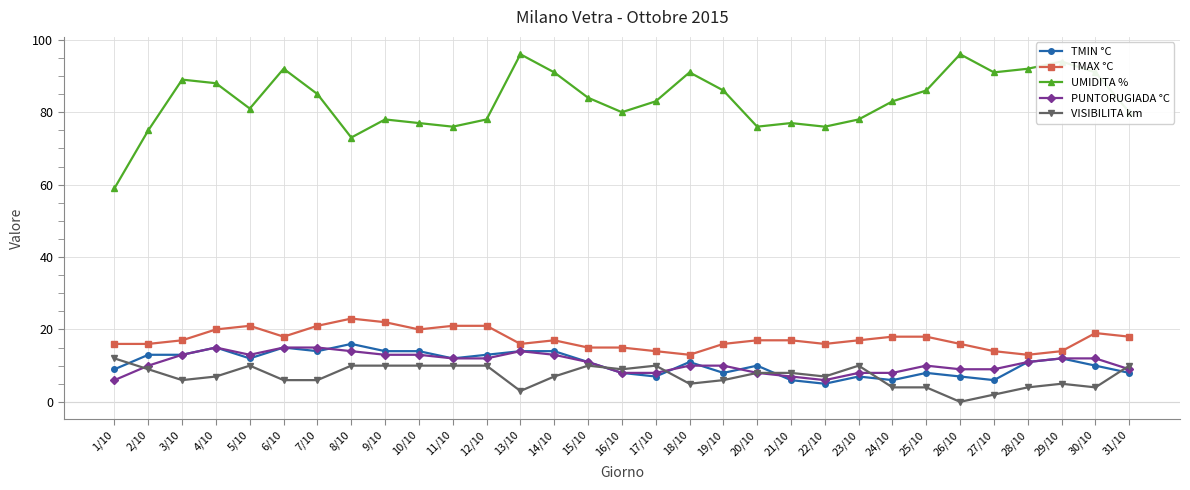

True or false: UMIDITA % has more than 1 points higher than both neighbors.

True